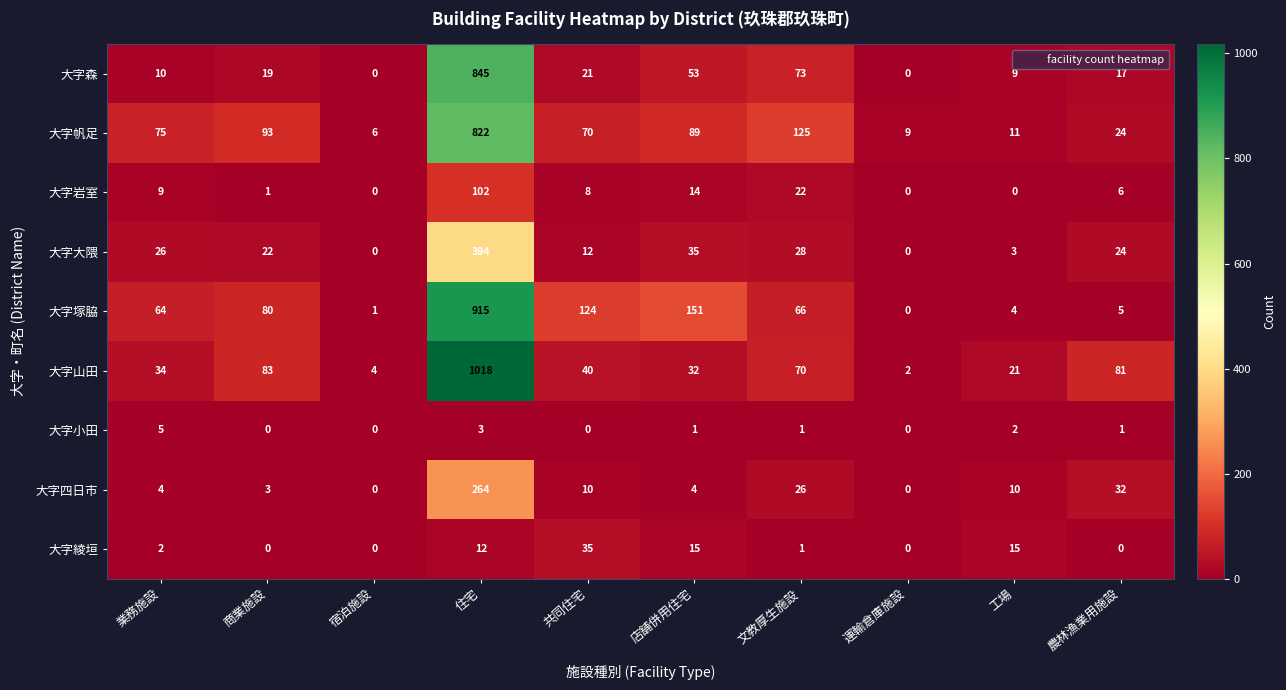

At which label is 大字帆足 closest to 414?

文教厚生施設